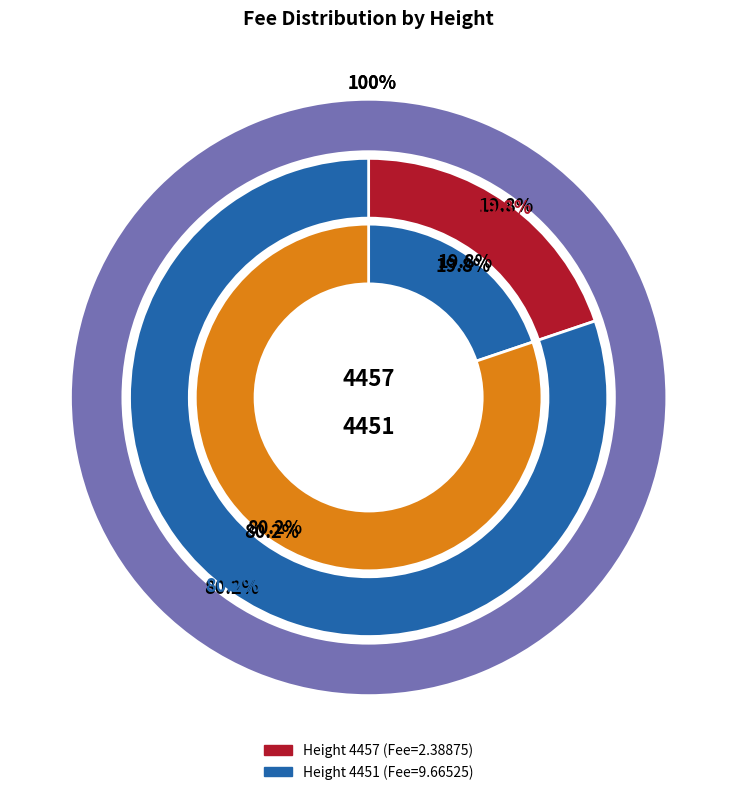

What percentage is NOT represented by 4457?

80.2%